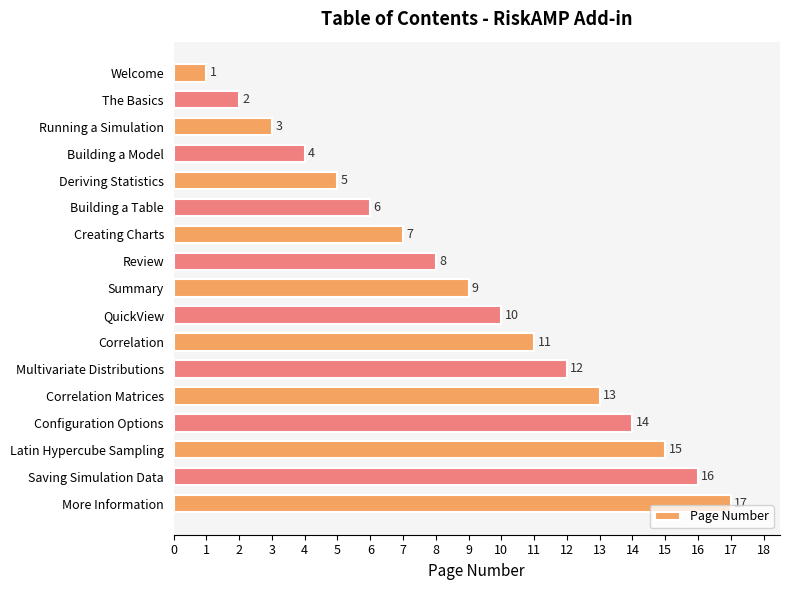

Which category has the highest value across all series?

More Information